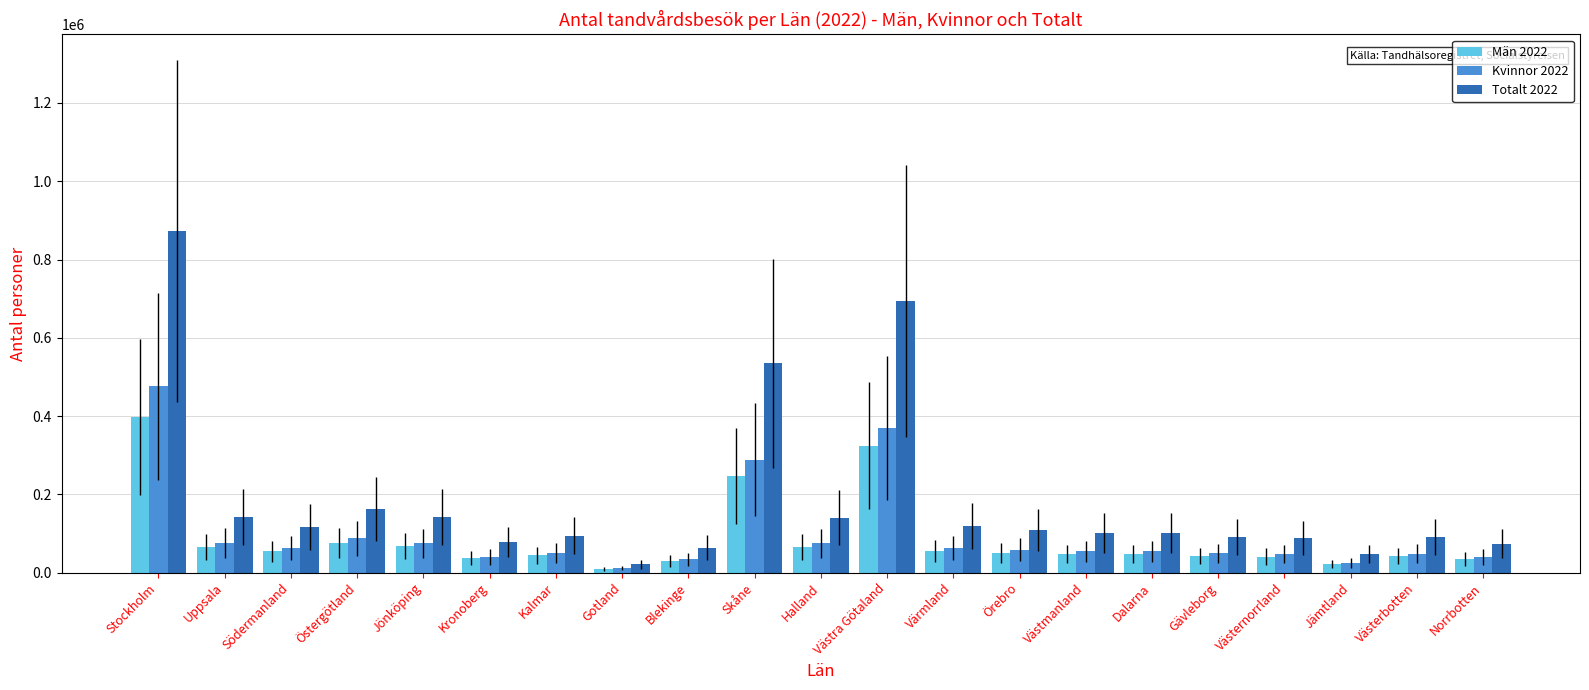

What is the greatest value displayed?

873123